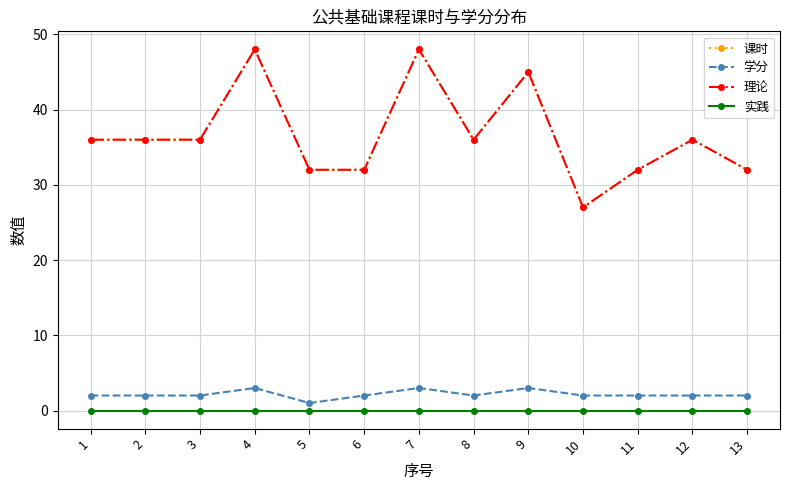

What is the maximum value for 理论?

48